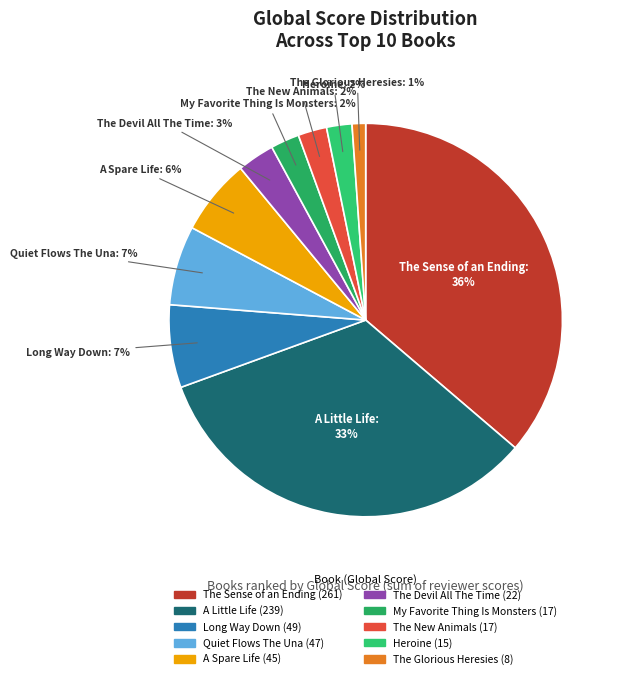

To the nearest percent, what is the average slice percentage?

10%